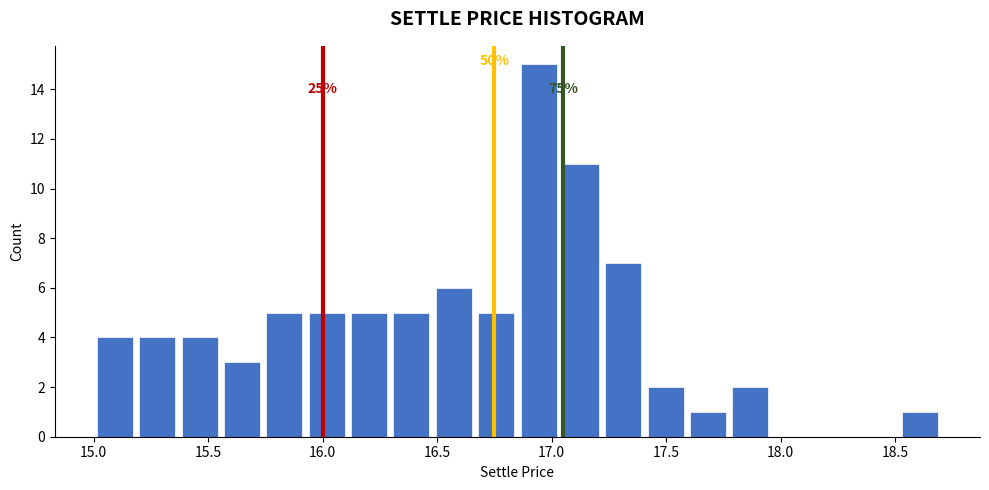

Around what value on the x-axis is the tallest bar? Give the approximate position of its centre, as read against the axis.

16.95